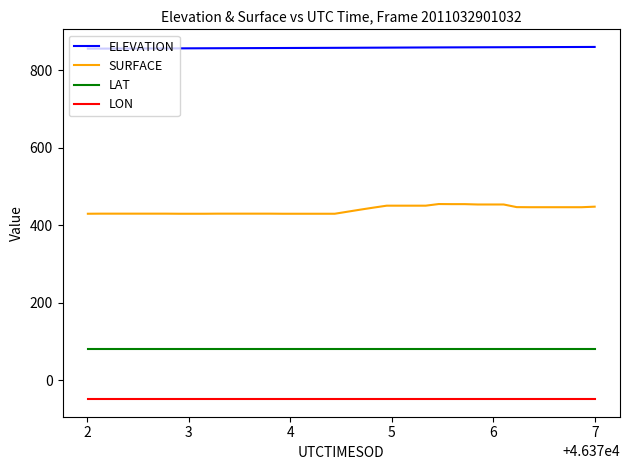

True or false: SURFACE and LON intersect in this chart.

False